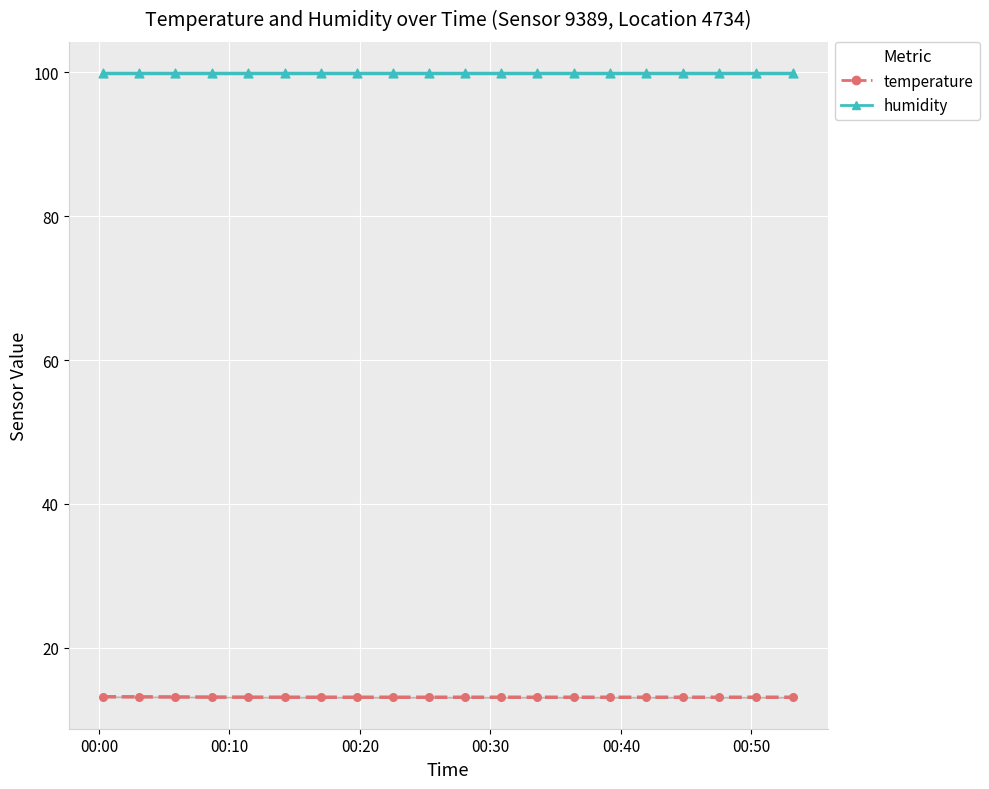

Which series contains the highest Y value?

humidity